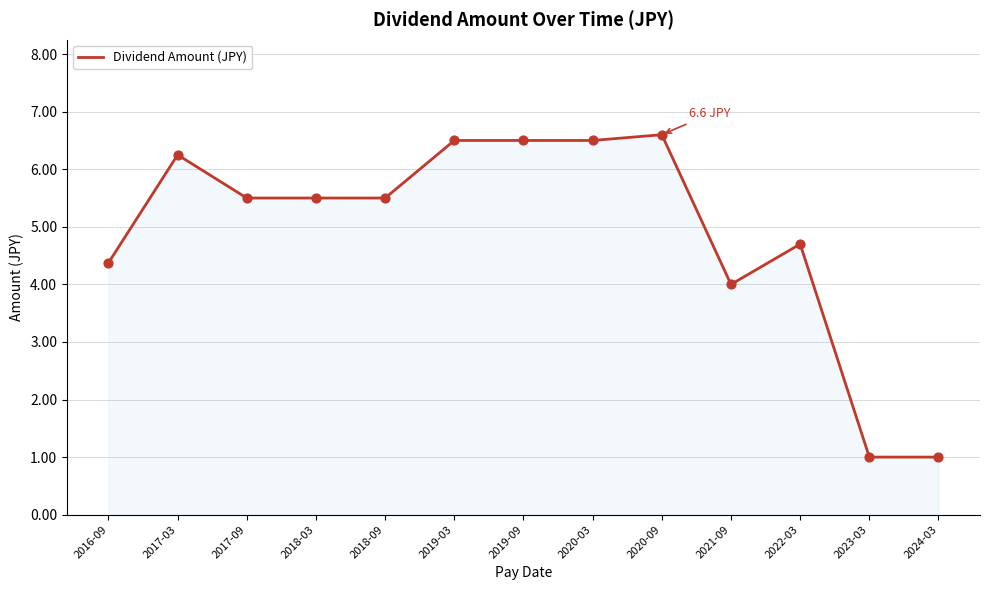

Which has a higher value, 2017-09 or 2019-09?

2019-09